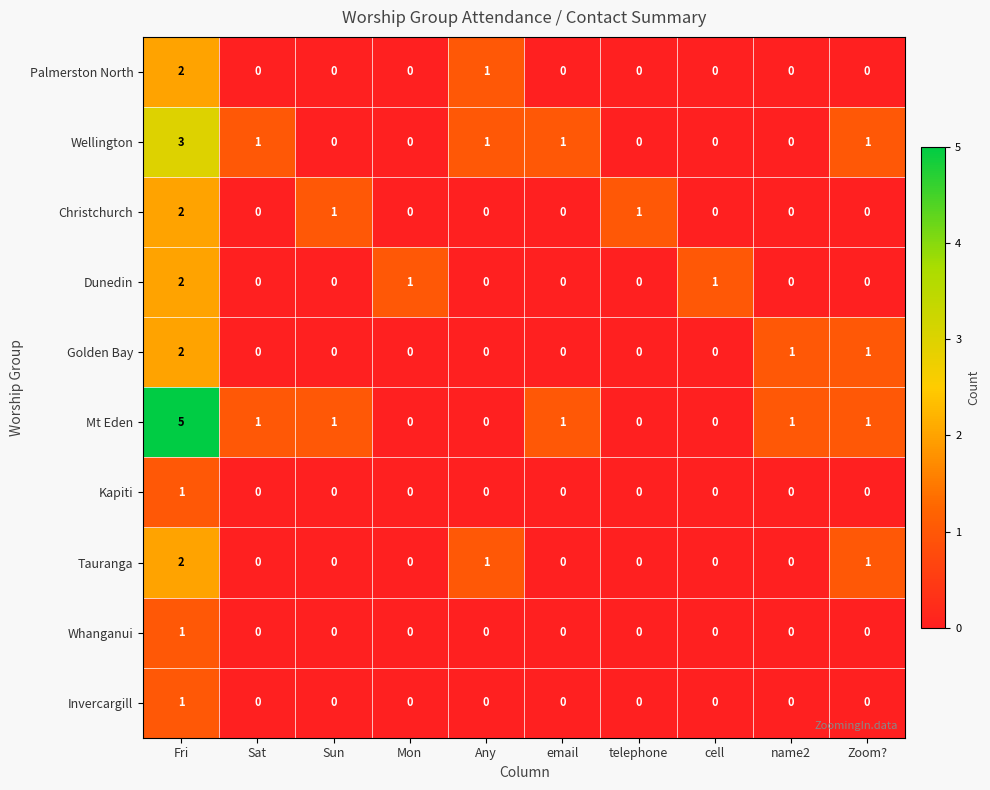

What is the sum of all Palmerston North values?

3